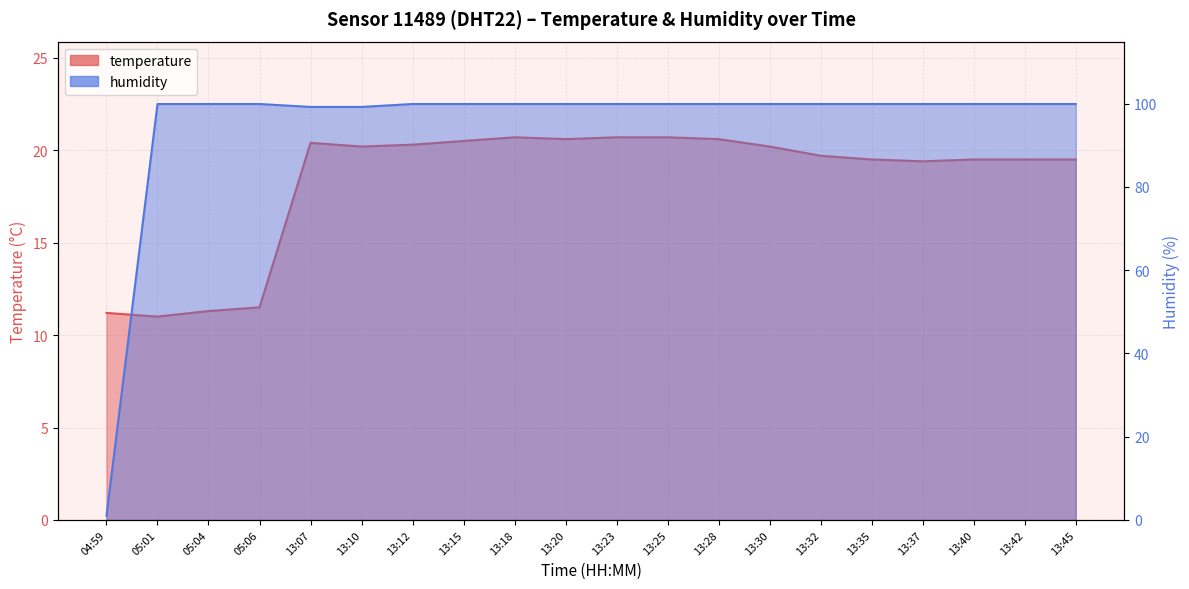

What is the difference between the highest and lowest values at 13:32?

80.2